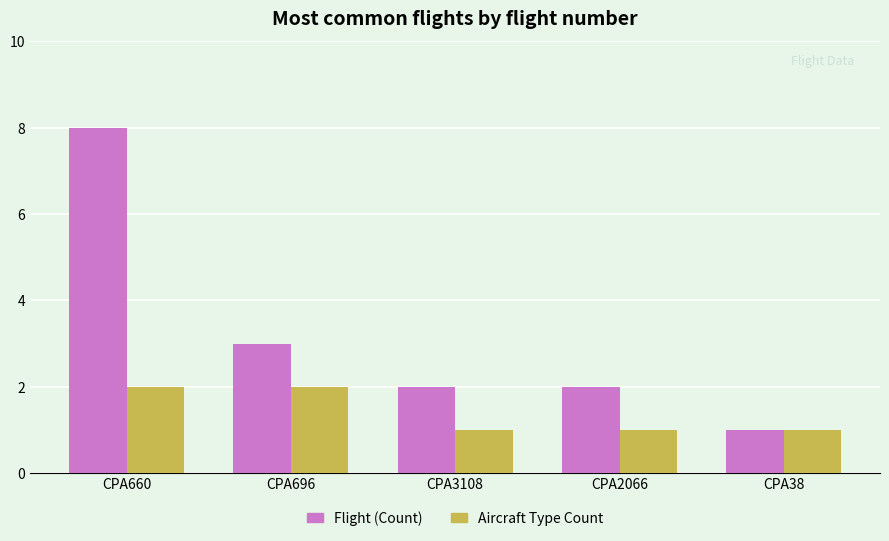

What is the sum of all Flight (Count) values?

16